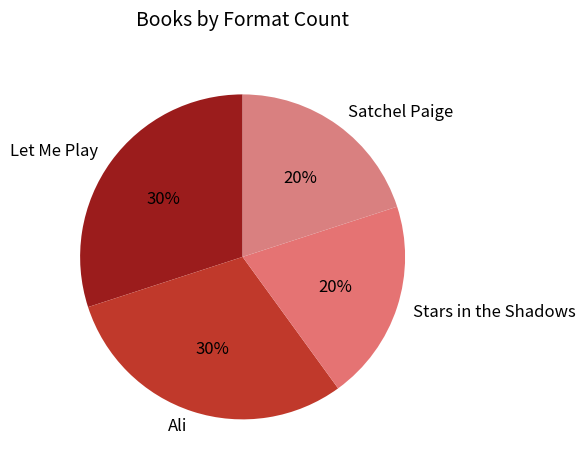

The Stars in the Shadows slice represents 20% of the pie. True or false?

True